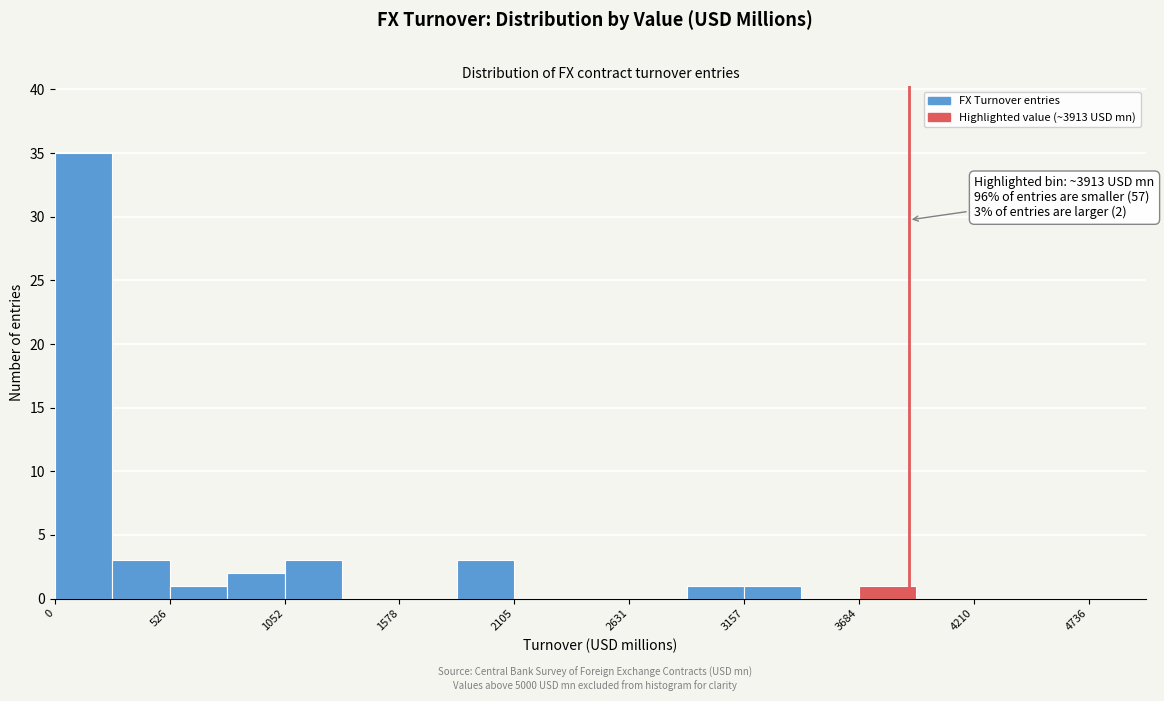

Read against the x-axis, roughly where is the centre of the tallest bar?

100